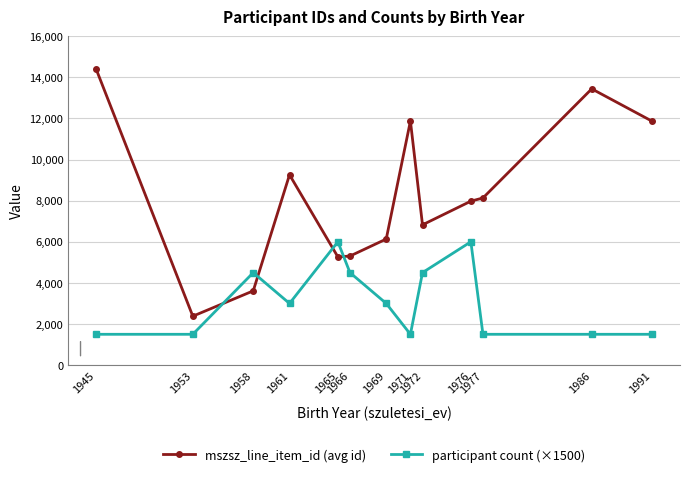

What is the average value of the participant count (×1500) series?

3115.4